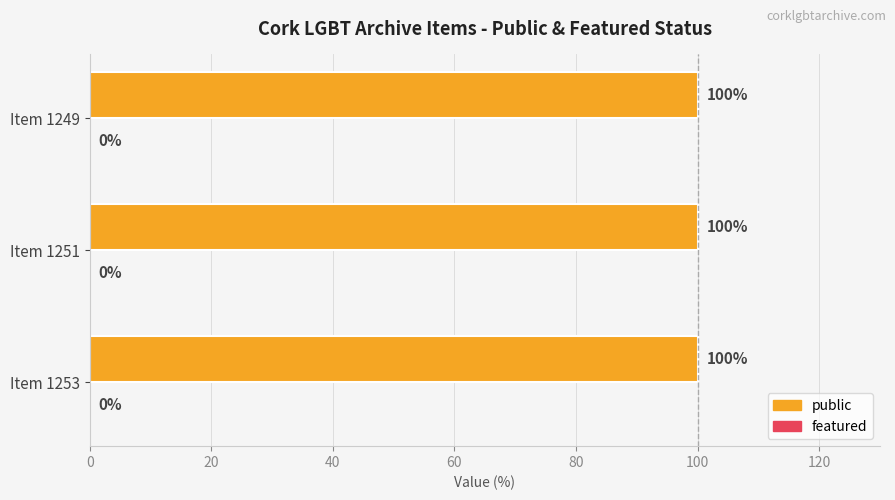

Rank the series at 1253 from highest to lowest value.

public, featured